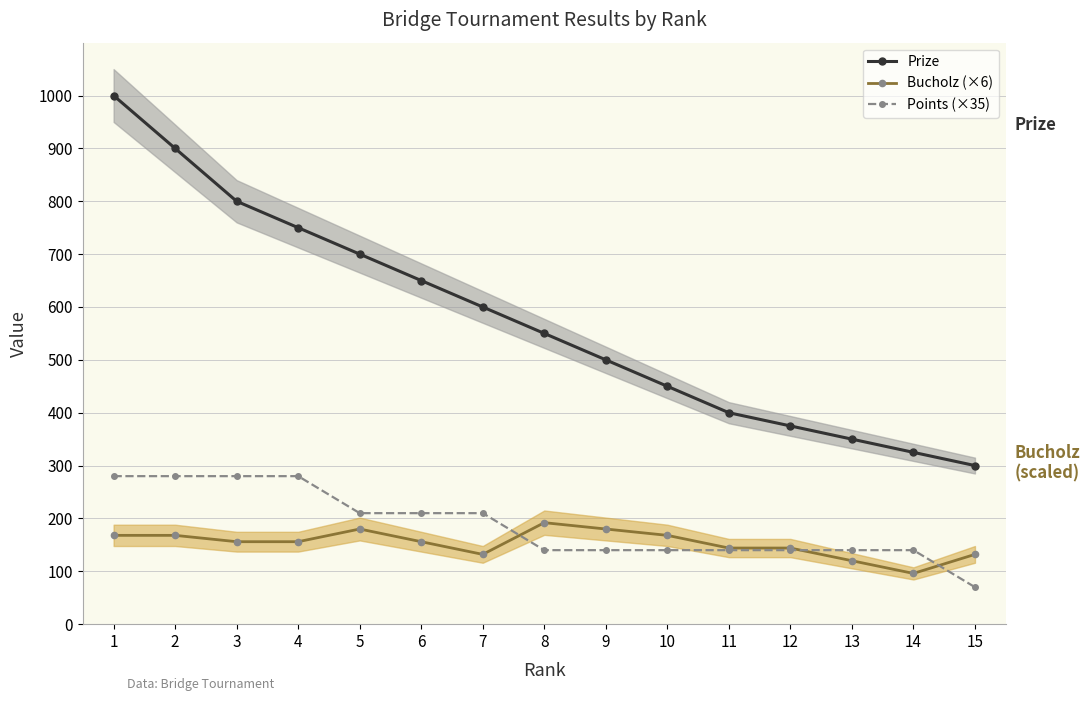

Reading left to right, what are all the values shown in this chart?

Prize: 1000	900	800	750	700	650	600	550	500	450	400	375	350	325	300
Bucholz (×6): 168	168	156	156	180	156	132	192	180	168	144	144	120	96	132
Points (×35): 280	280	280	280	210	210	210	140	140	140	140	140	140	140	70